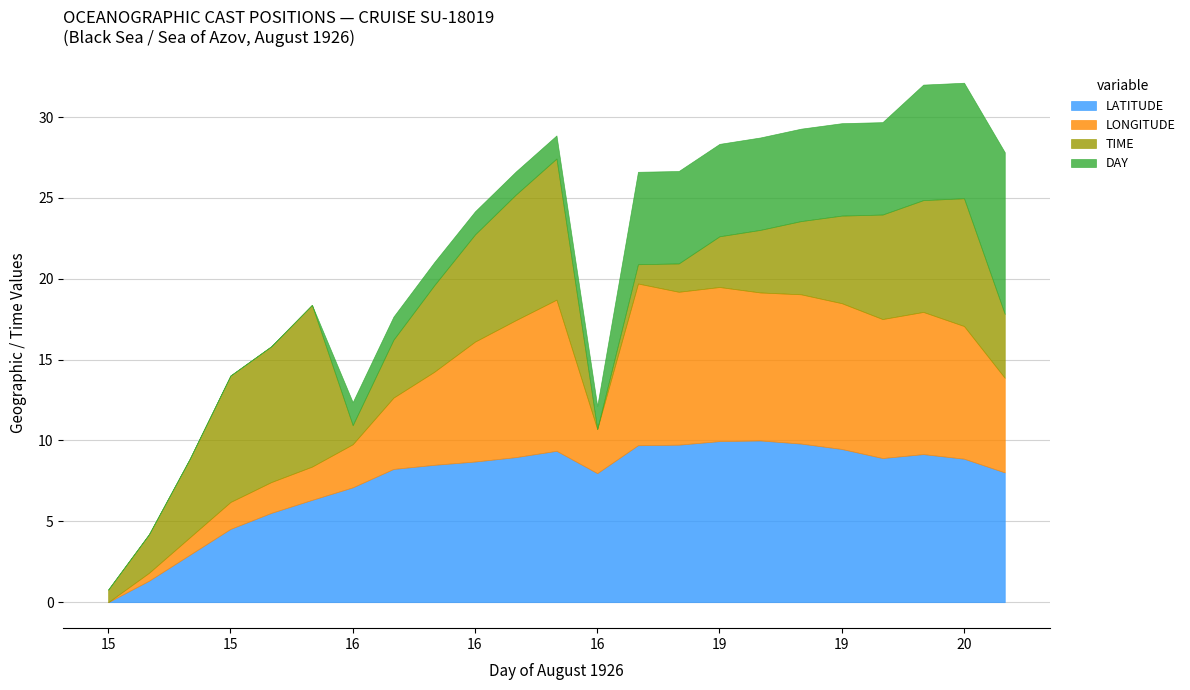

In TIME, how many points are higher than both neighbors (excluding endpoints)?

3